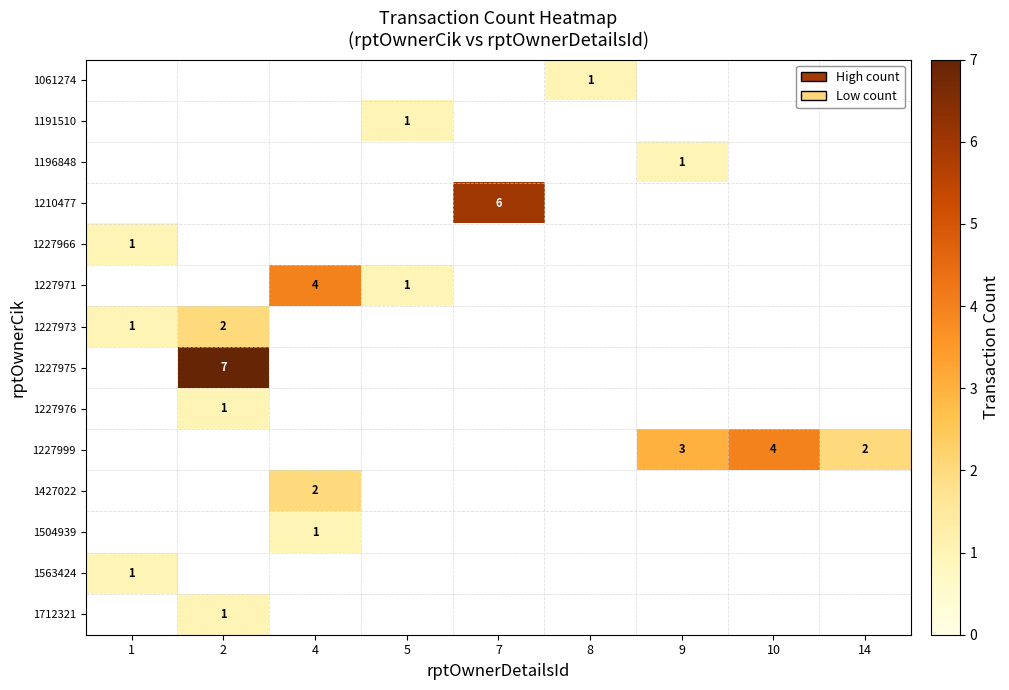

True or false: 1210477 has a value of 6 at 7.

True